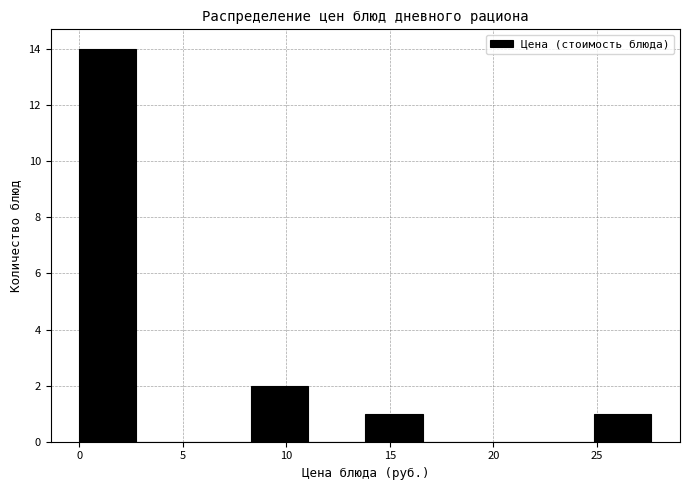

Reading left to right, transcribe this chart: for each bar, give the range it covers on the x-axis and its height. Neither the bar edges nor the heights are printed on the chart, so give them approximately, as read against the axes.

0.0 to 3.0: 14
3.0 to 5.5: 0
5.5 to 8.5: 0
8.5 to 11.0: 2
11.0 to 14.0: 0
14.0 to 16.5: 1
16.5 to 19.5: 0
19.5 to 22.0: 0
22.0 to 25.0: 0
25.0 to 27.5: 1